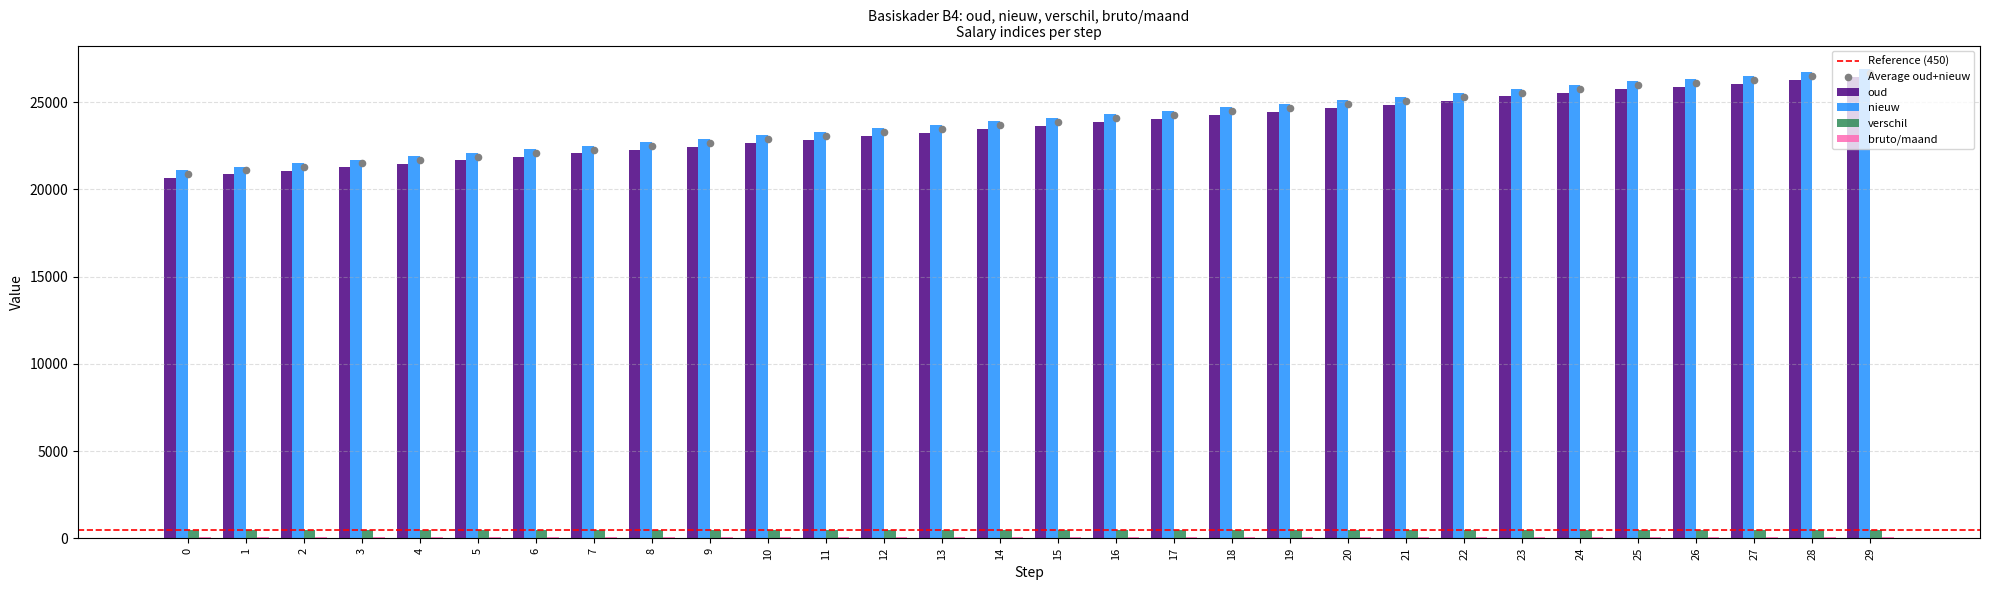

Is the value of nieuw at 20 greater than the value of oud at 15?

Yes